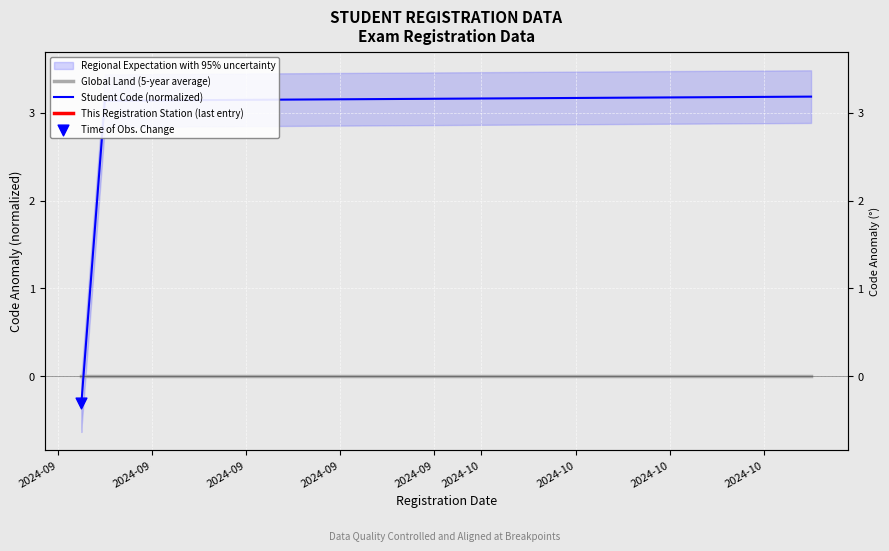

Which series has the widest spread of Y values?

Student Code (normalized)